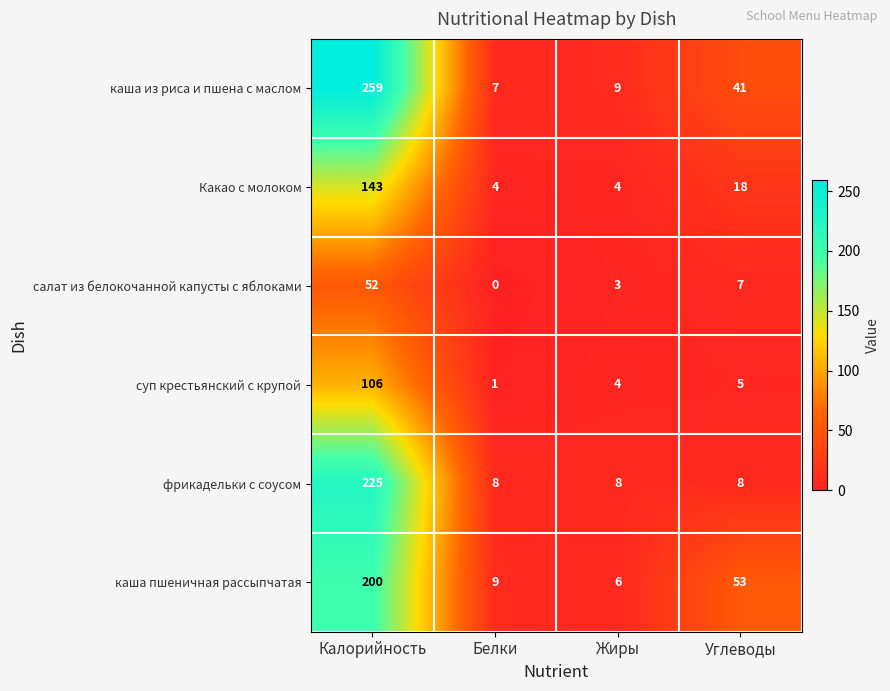

What is the spread (max minus min) of values at Углеводы?

48